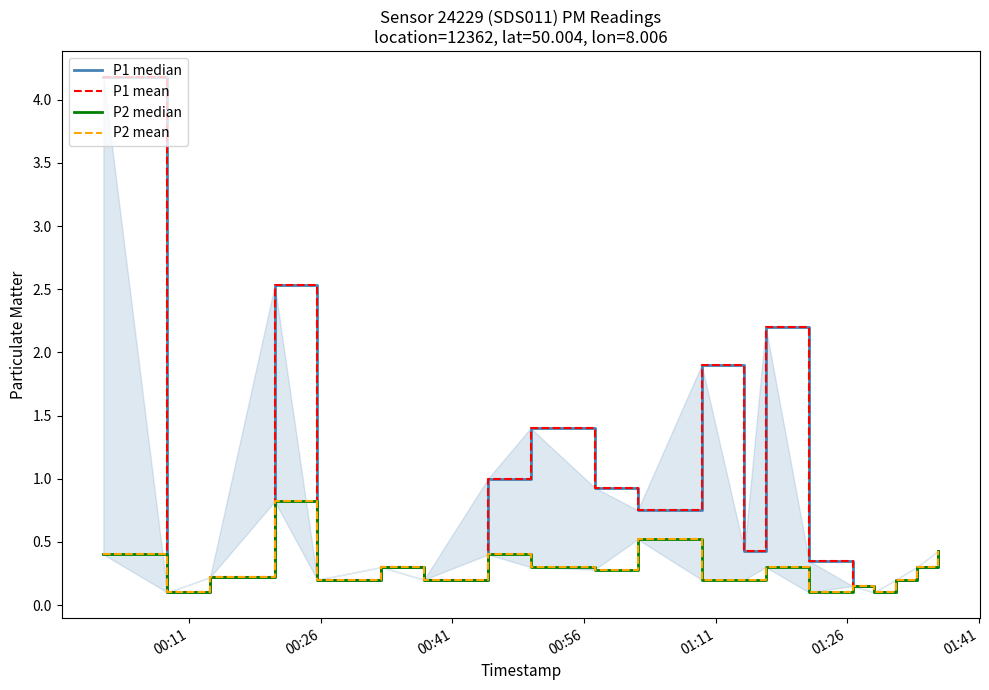

True or false: P2 median and P2 mean cross at least once.

False